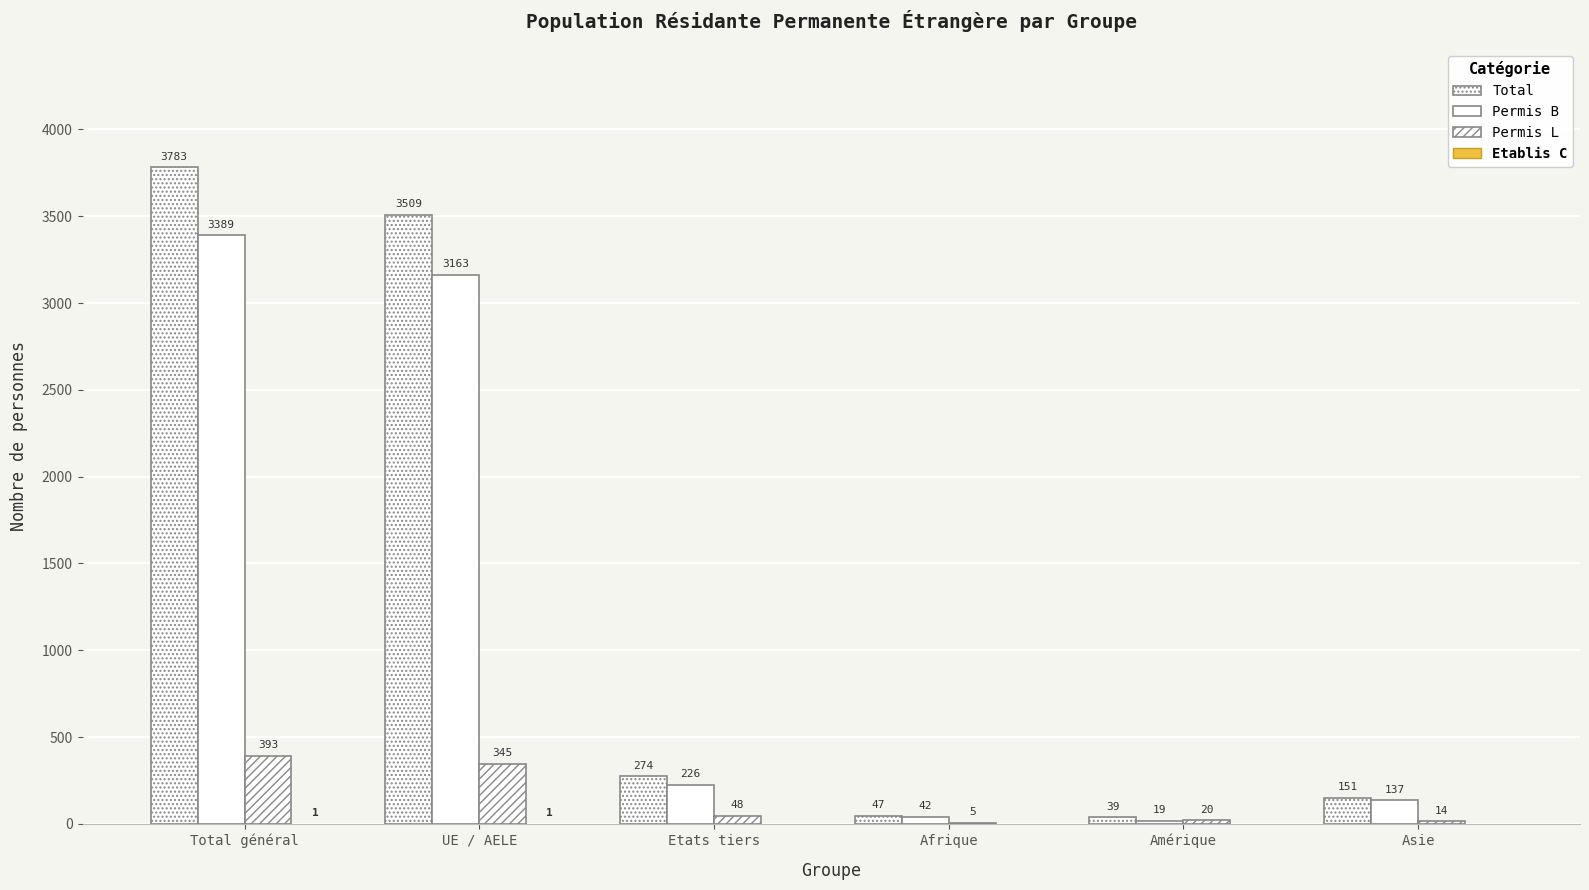

How many groups of bars are there?

6